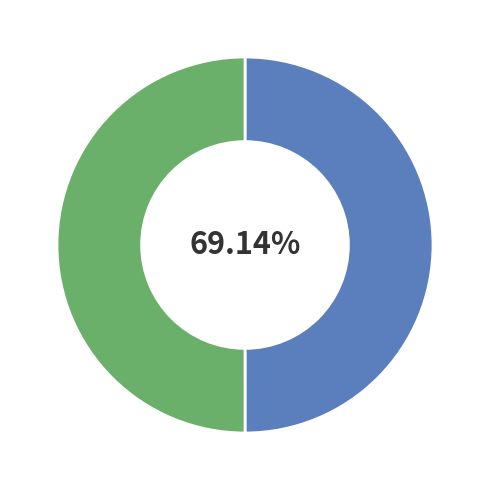

What percentage is the 2012-08-14 13:32:28 UTC slice, to the nearest percent?

50%